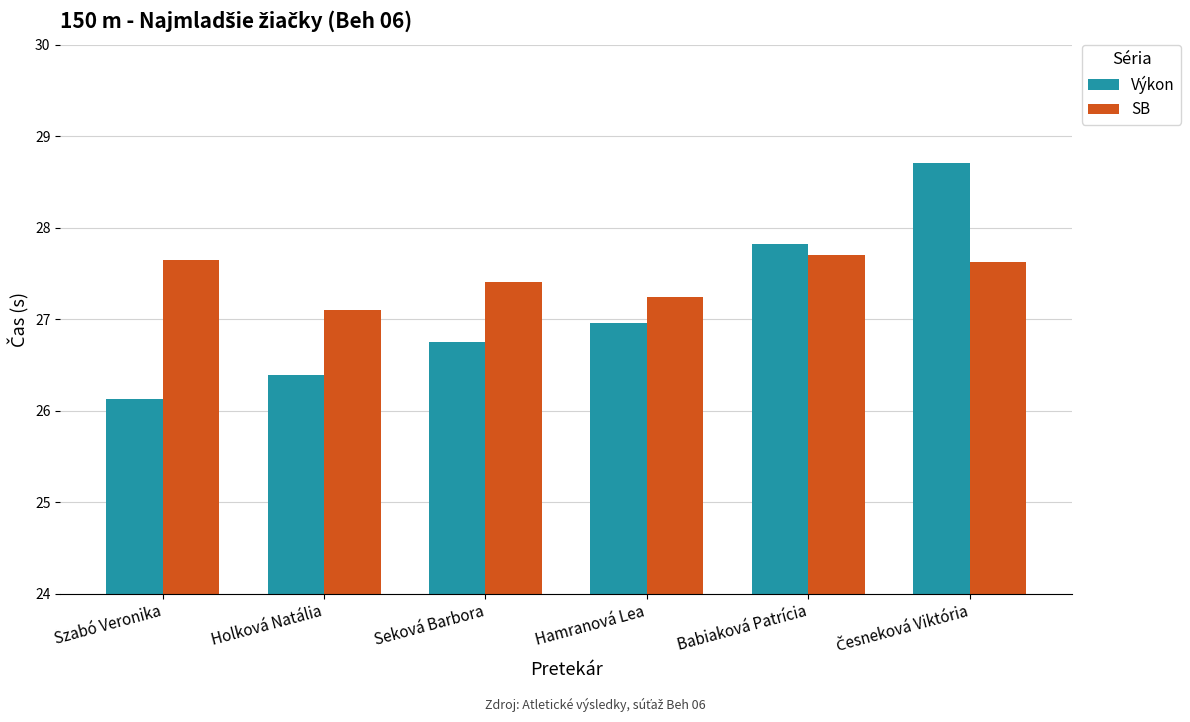

What is the minimum value for SB?

27.1